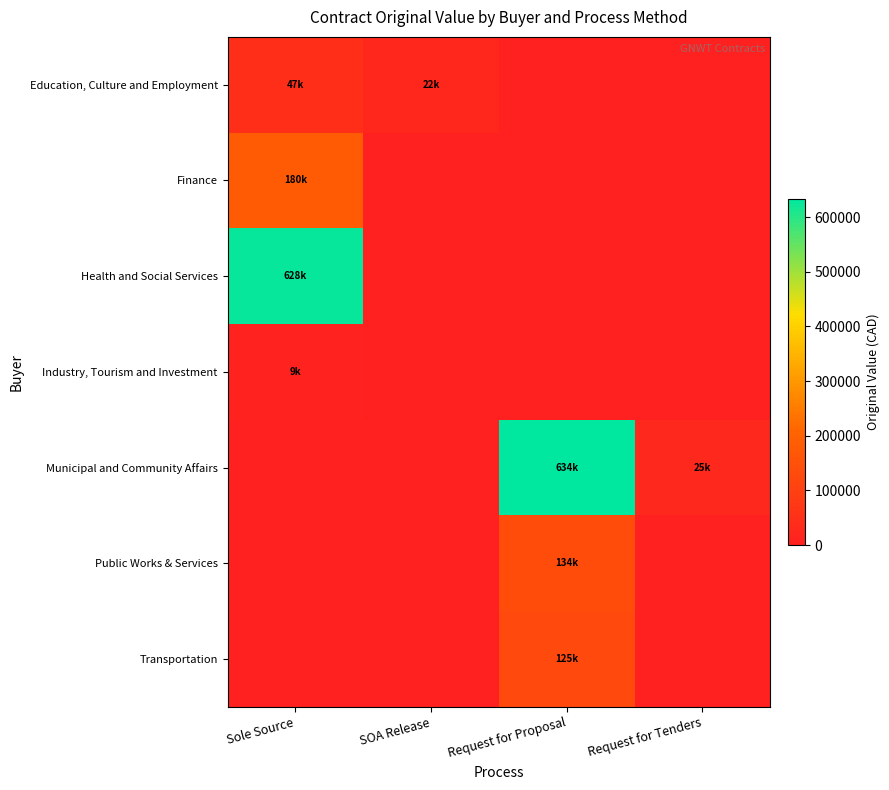

At how many categories does at least one series exceed 628458?

1